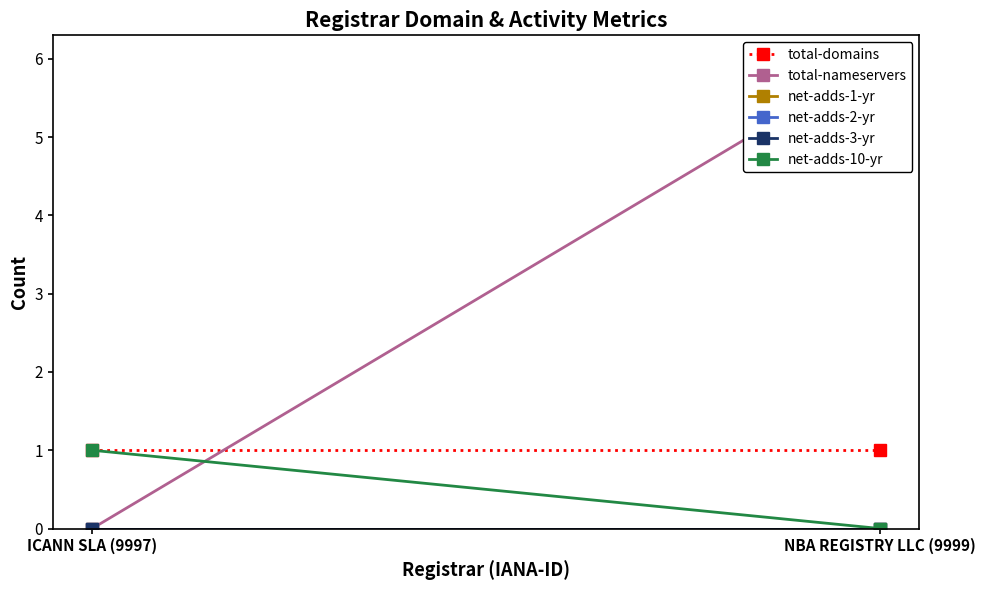

At which category is the sum across all series the highest?

NBA REGISTRY LLC (9999)